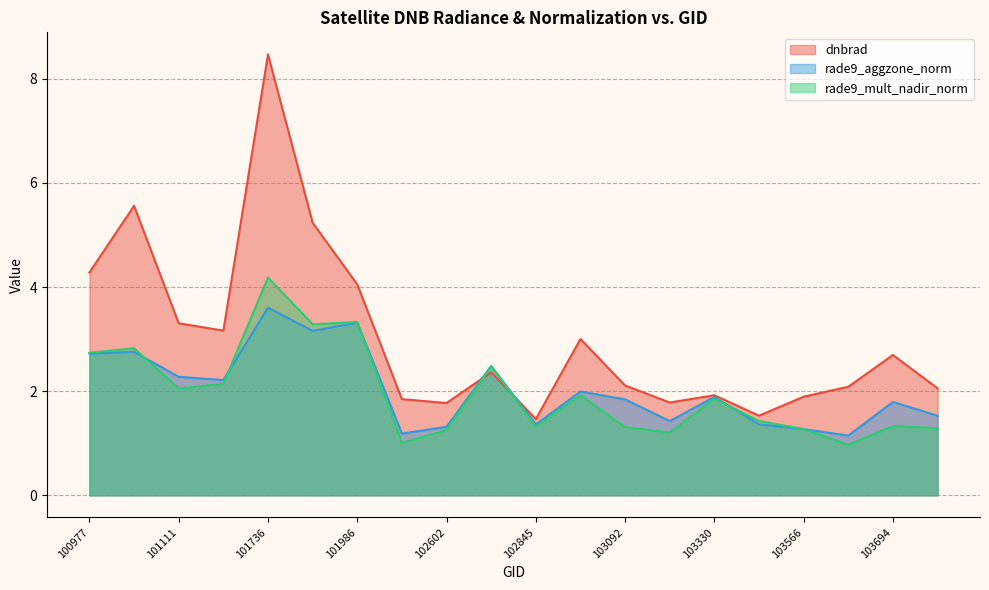

True or false: dnbrad and rade9_mult_nadir_norm intersect in this chart.

True